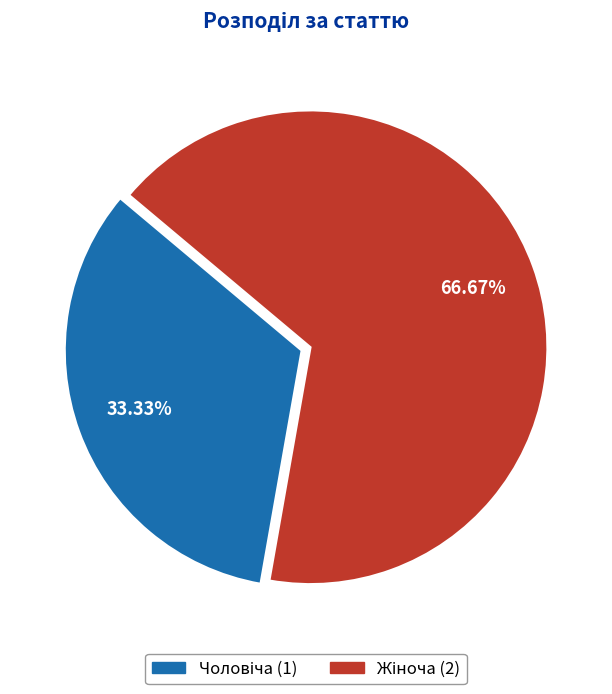

How many segments does this pie chart have?

2